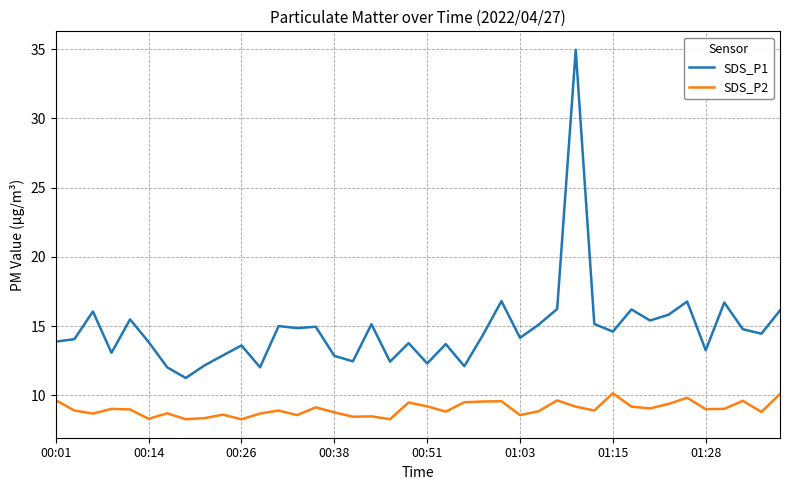

List the series in order of their peak value, lowest first.

SDS_P2, SDS_P1